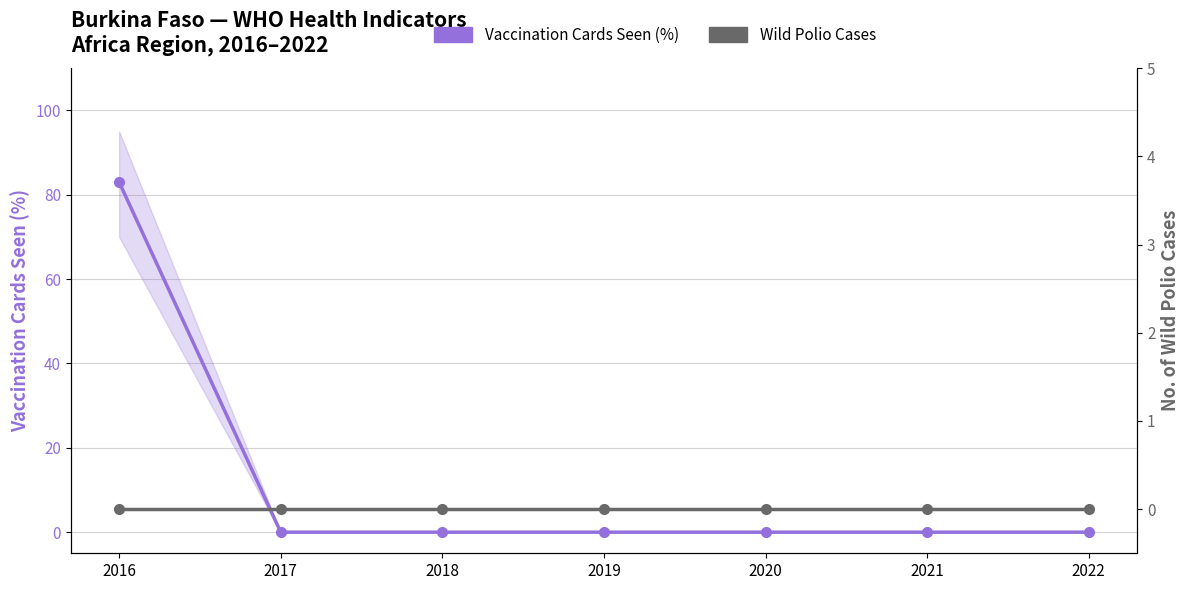

What are all the series names shown in the legend?

Vaccination Cards Seen (%), Wild Polio Cases